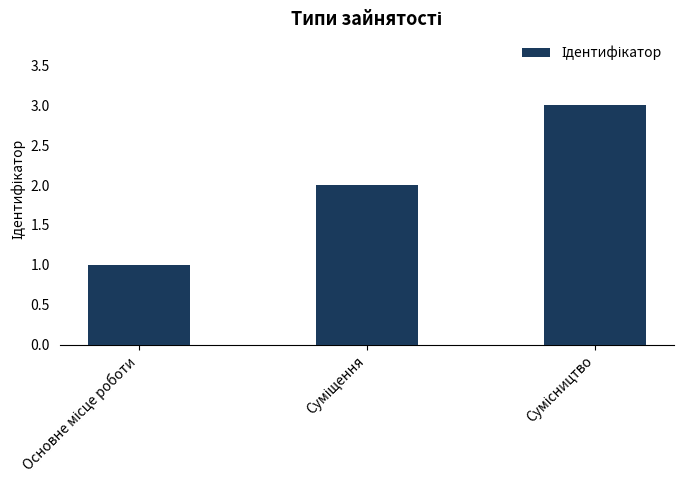

What is the maximum value shown in the chart?

3